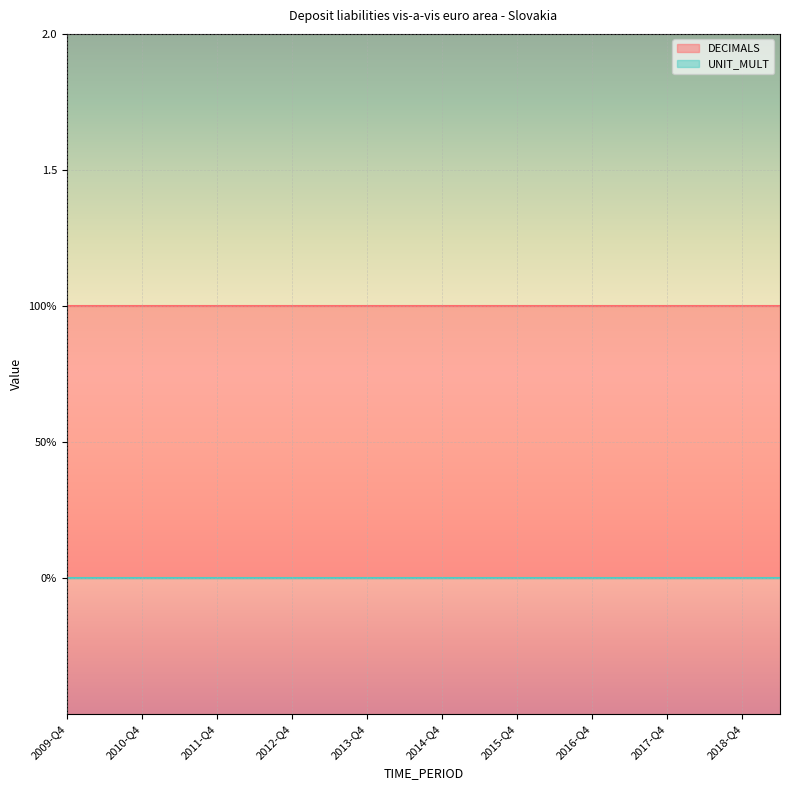

At which category does the chart reach its minimum across all series?

2009-Q4